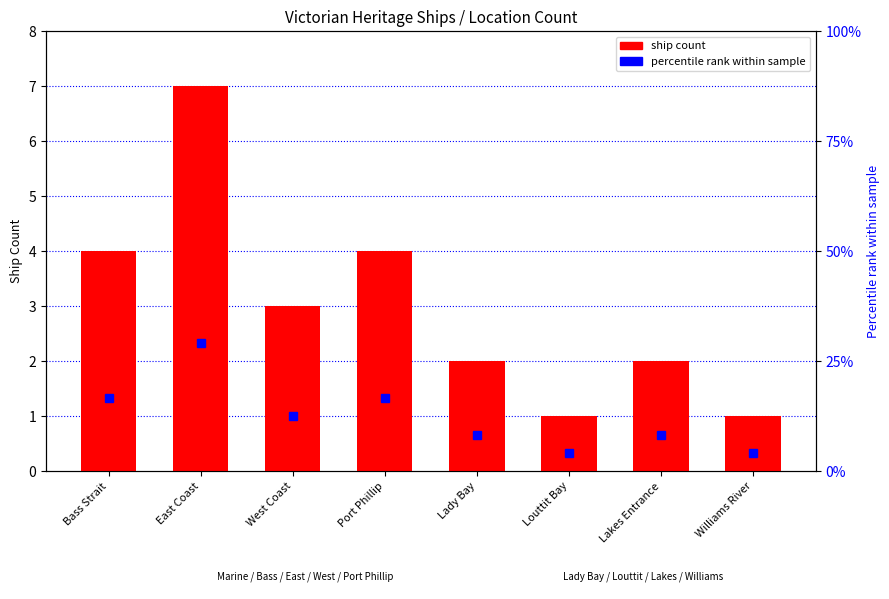

What are all the series names shown in the legend?

ship count, percentile rank within sample